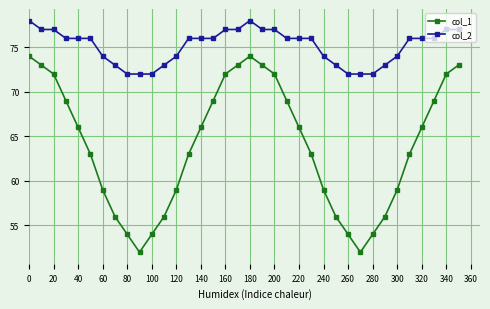

How many interior local peaks does the col_1 series have?

1